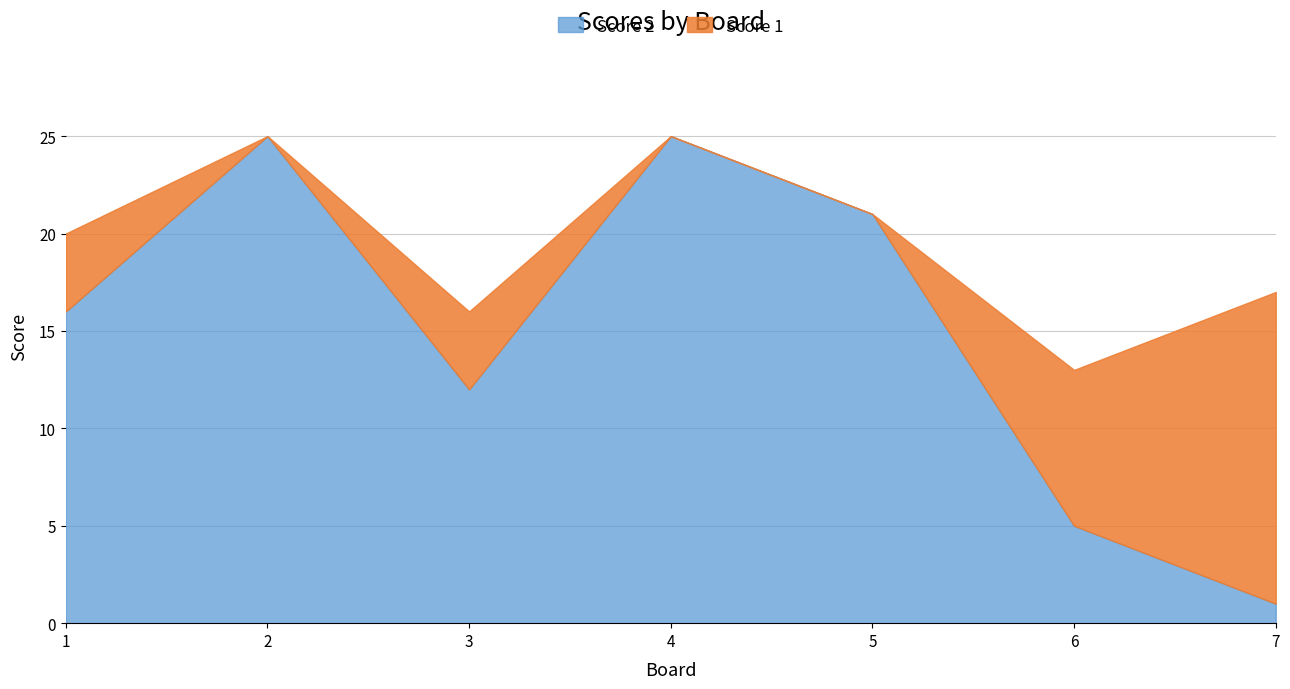

The value of Score 2 at 3 is 12. True or false?

True